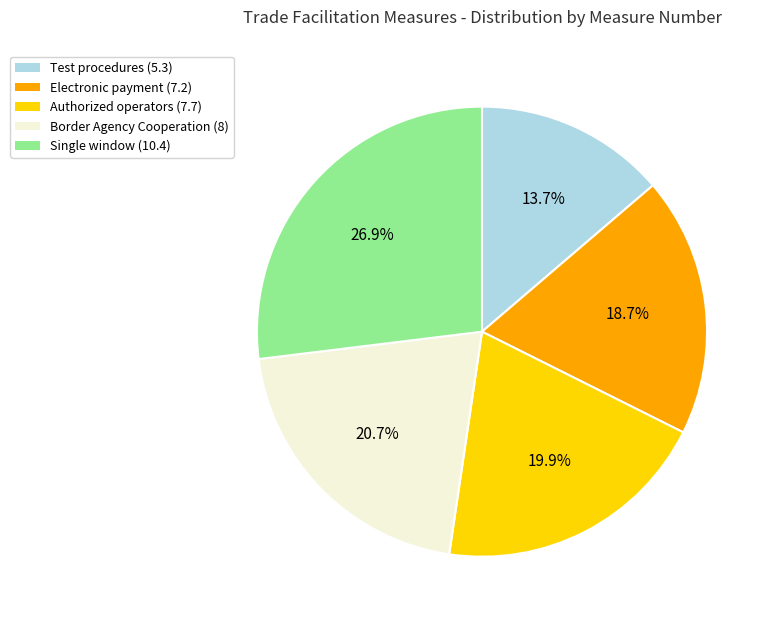

Is there any slice that represents more than half of the pie?

No